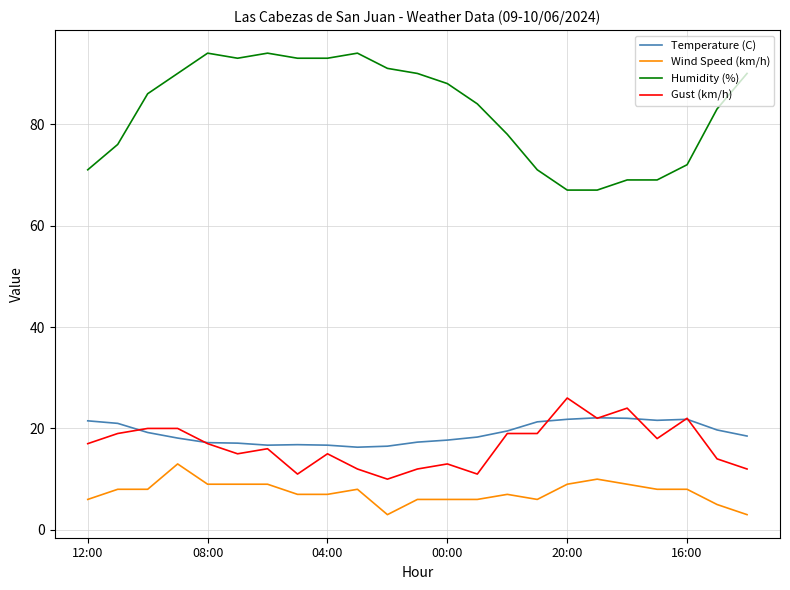

Which series has the largest range (max minus min)?

Humidity (%)